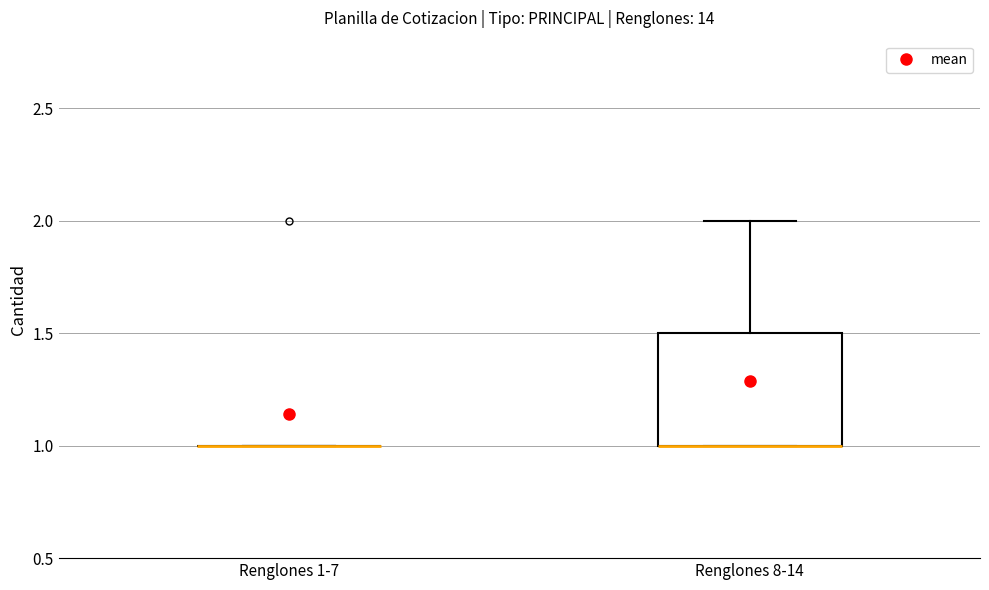

Which box is the tallest, from its lower edge to its upper edge?

Renglones 8-14